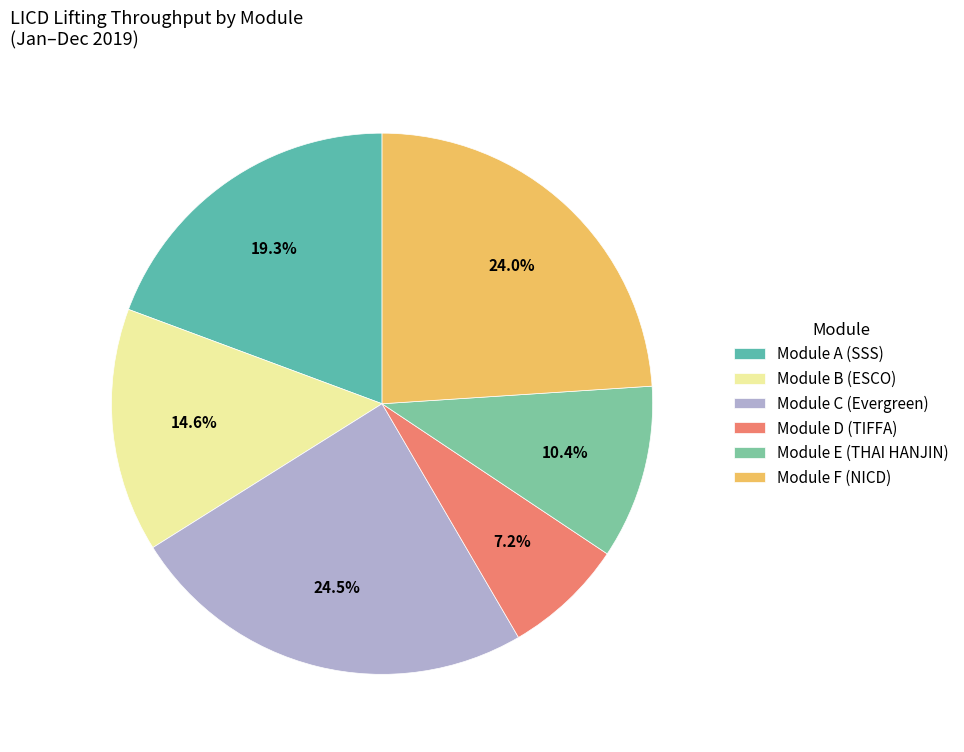

How many slices are in this pie chart?

6